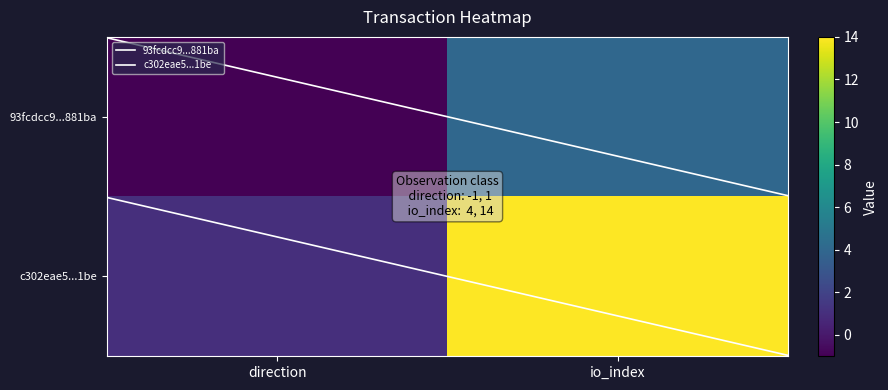

Between 0 and 1, which series saw the biggest shift?

c302eae5bae8b2a31df0097317422f74b3be1be